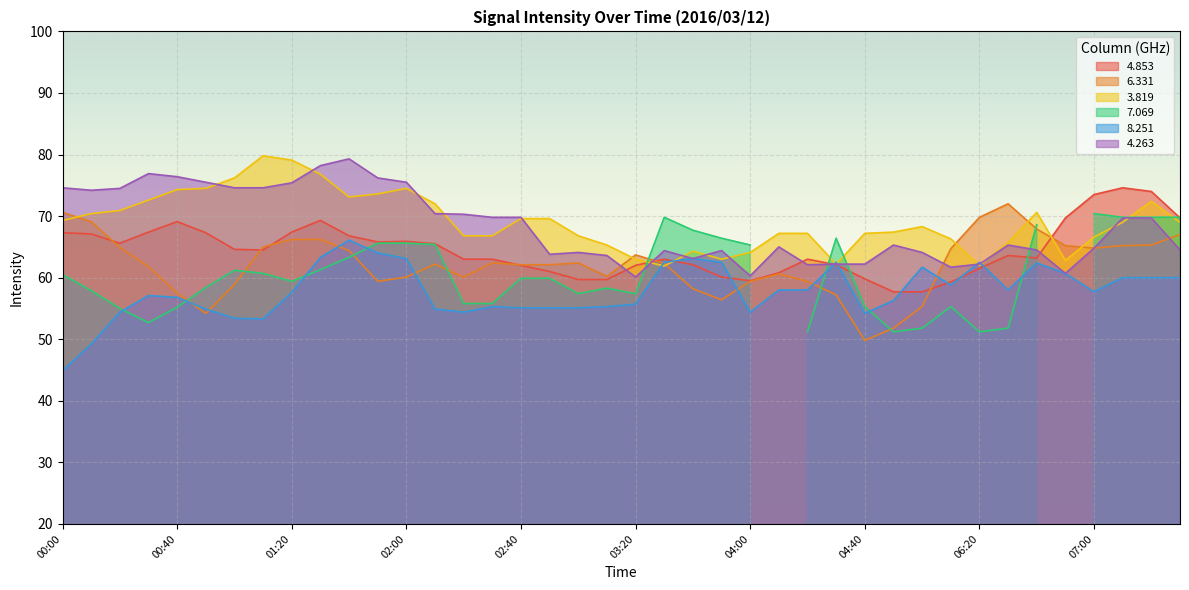

At which label does 8.251 reach its minimum?

00:00